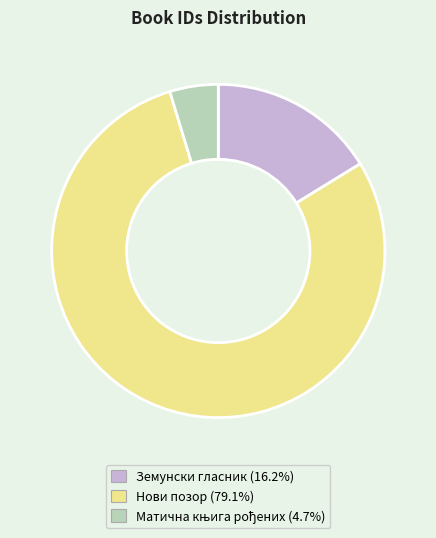

What is the largest slice in the pie chart?

Нови позор